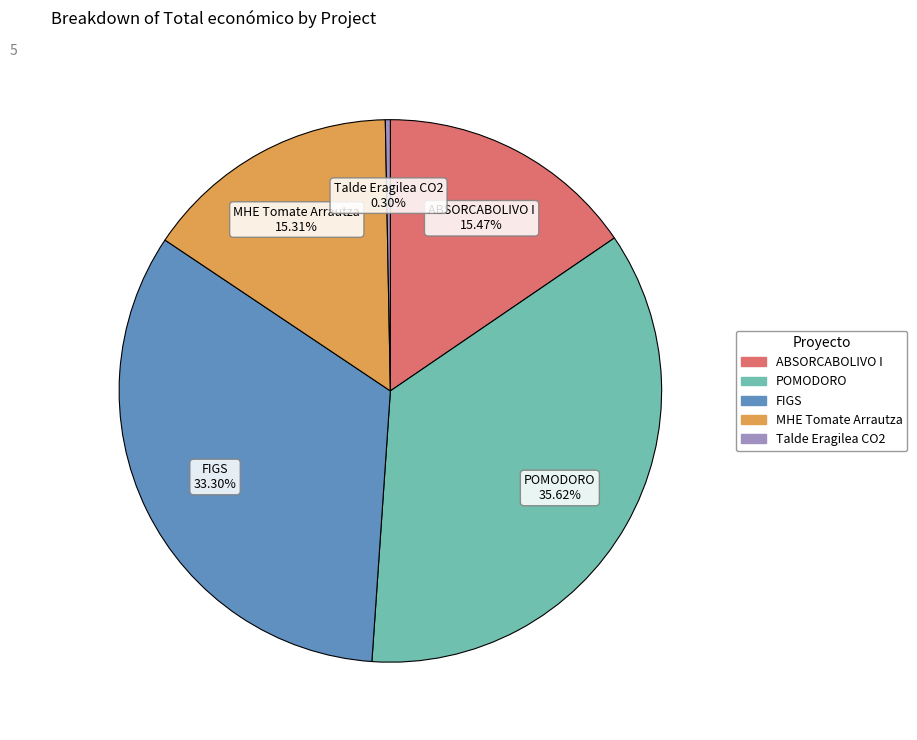

Is it true that FIGS is 21% of the pie?

False